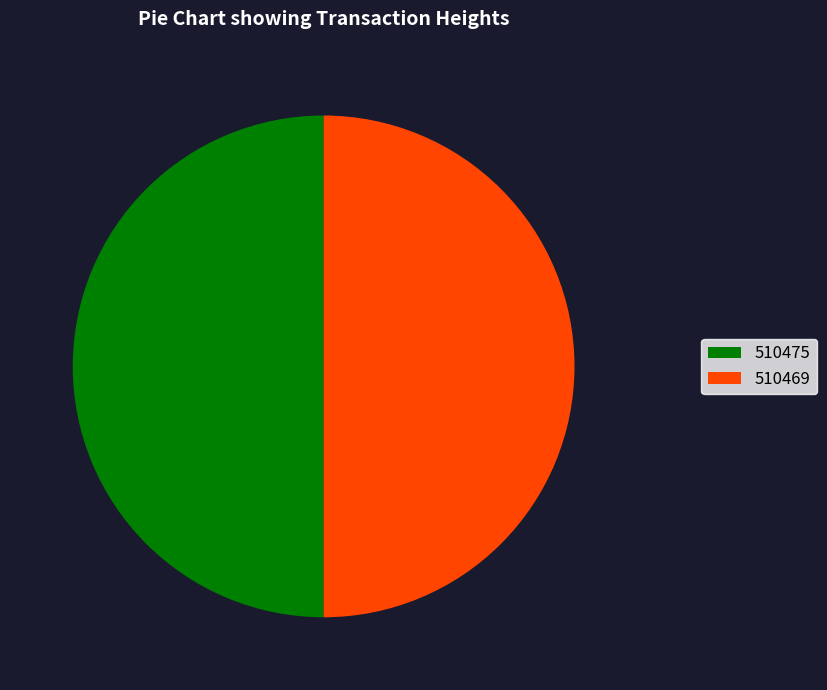

True or false: 510475 accounts for 57% of the total.

False